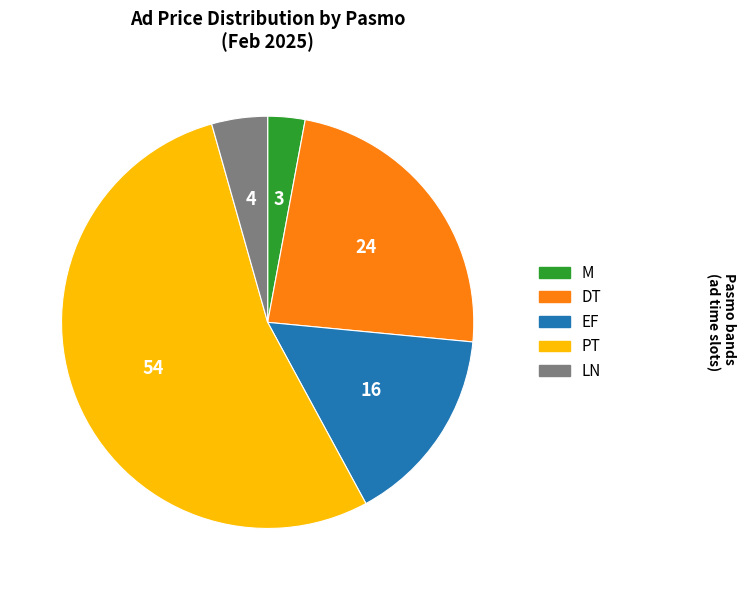

Which has a higher value, PT or M?

PT